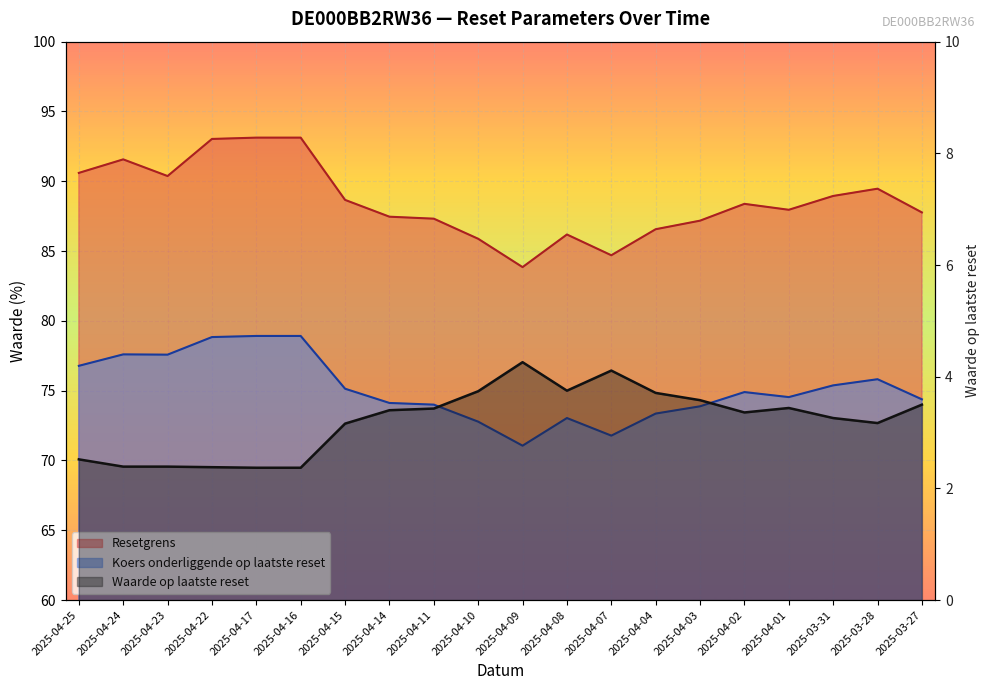

True or false: Resetgrens and Waarde op laatste reset intersect in this chart.

False